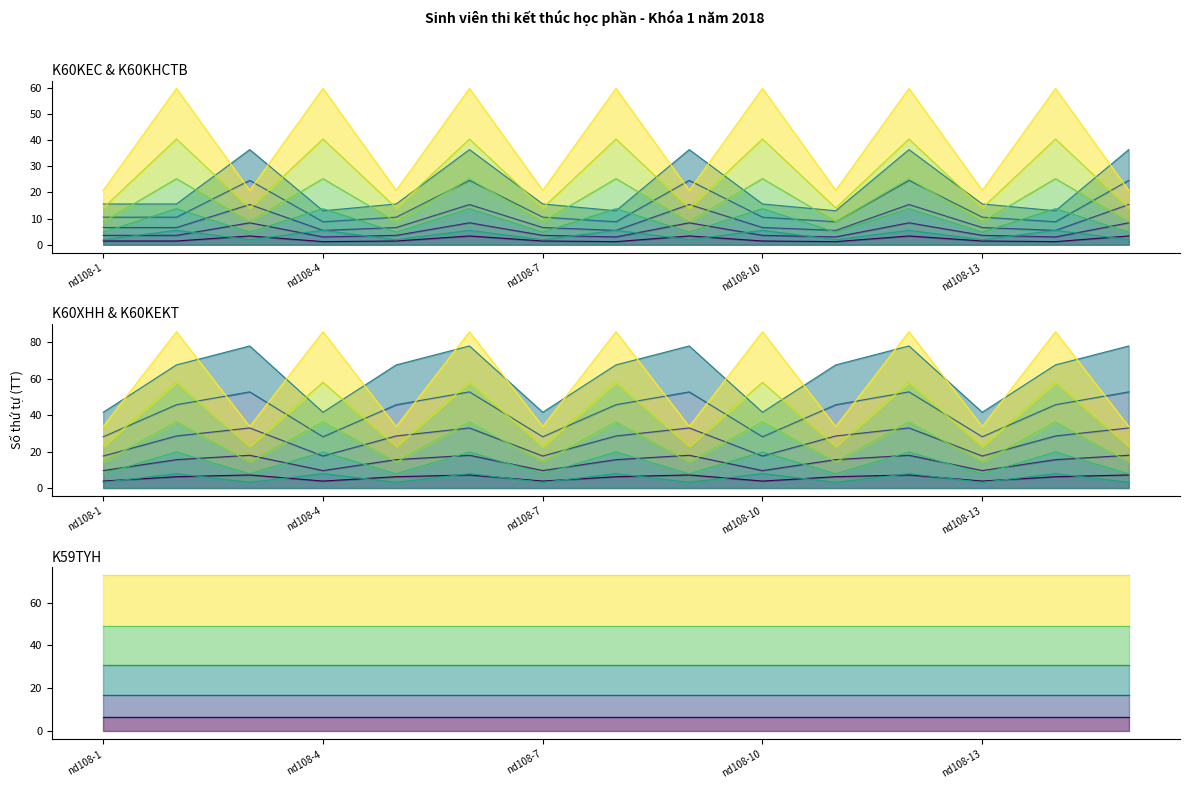

At which label does K60XHH first exceed 6?

nd108-2